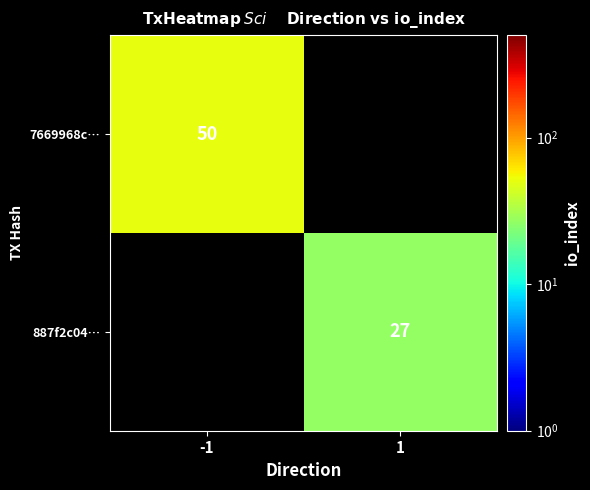

Is it true that 887f2c04… equals 13 at 1?

False